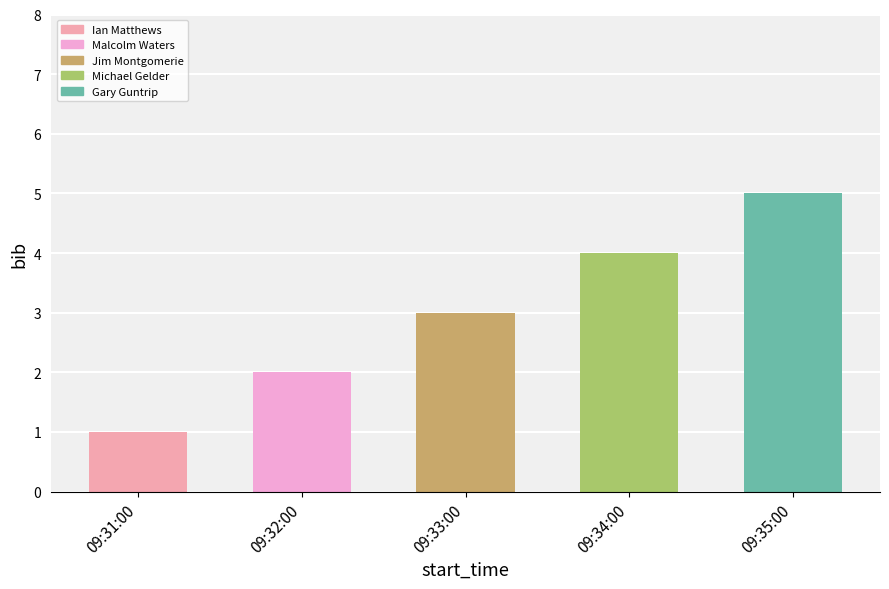

What is the label of the 2nd bar from the right?

09:34:00